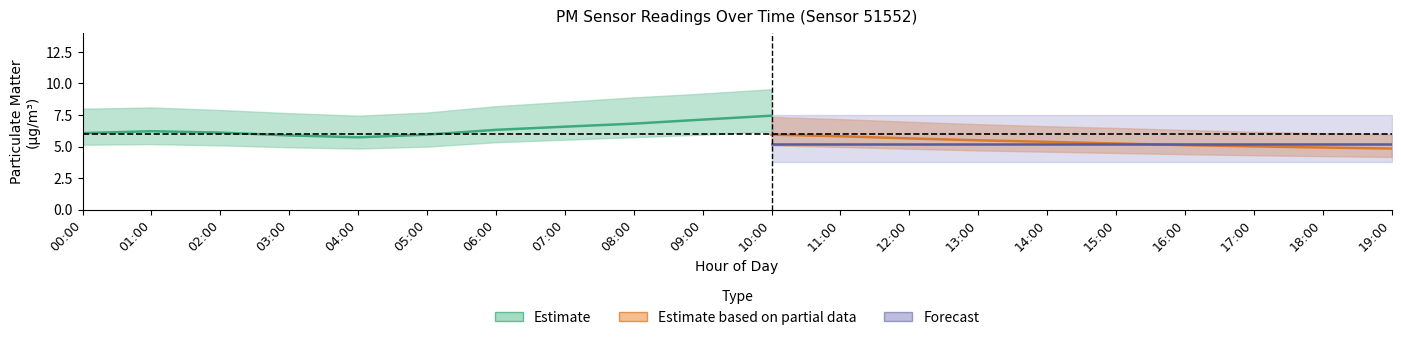

True or false: P1_upper has a value of 12.9 at 03:00.

False